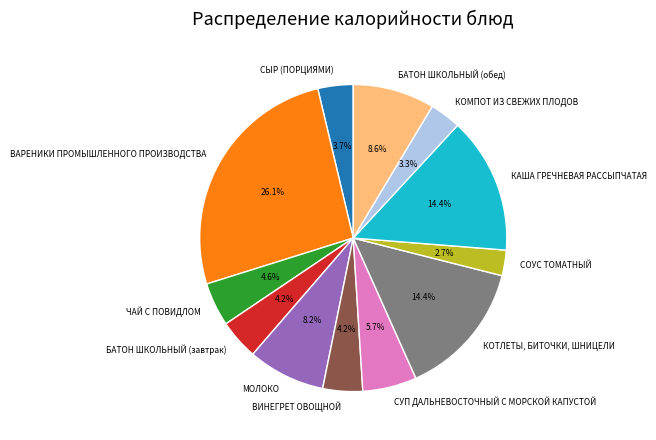

Is the sum of ВАРЕНИКИ ПРОМЫШЛЕННОГО ПРОИЗВОДСТВА and КАША ГРЕЧНЕВАЯ РАССЫПЧАТАЯ greater than half?

No